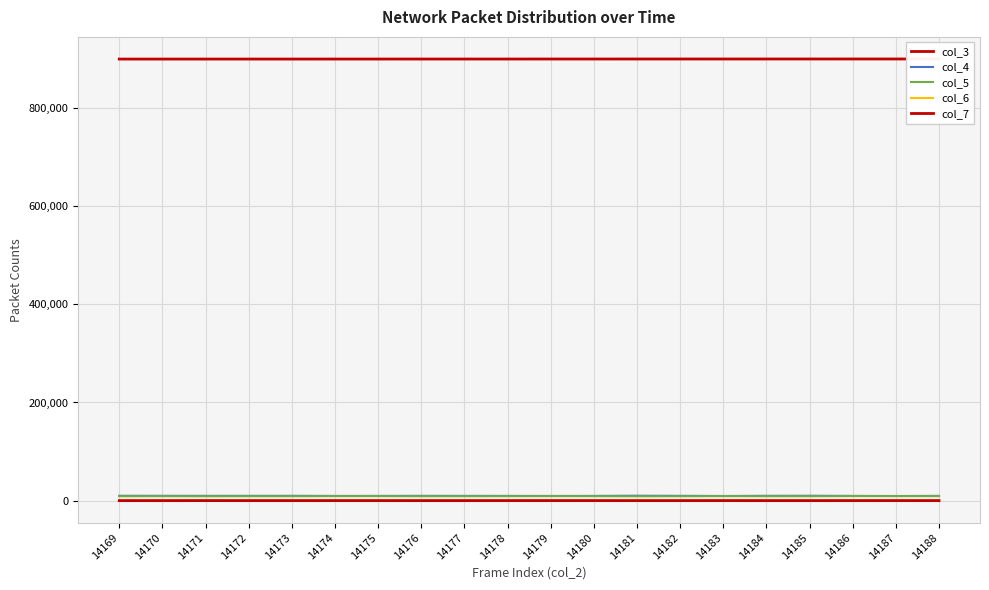

Read the col_6 value at 14187.

1113